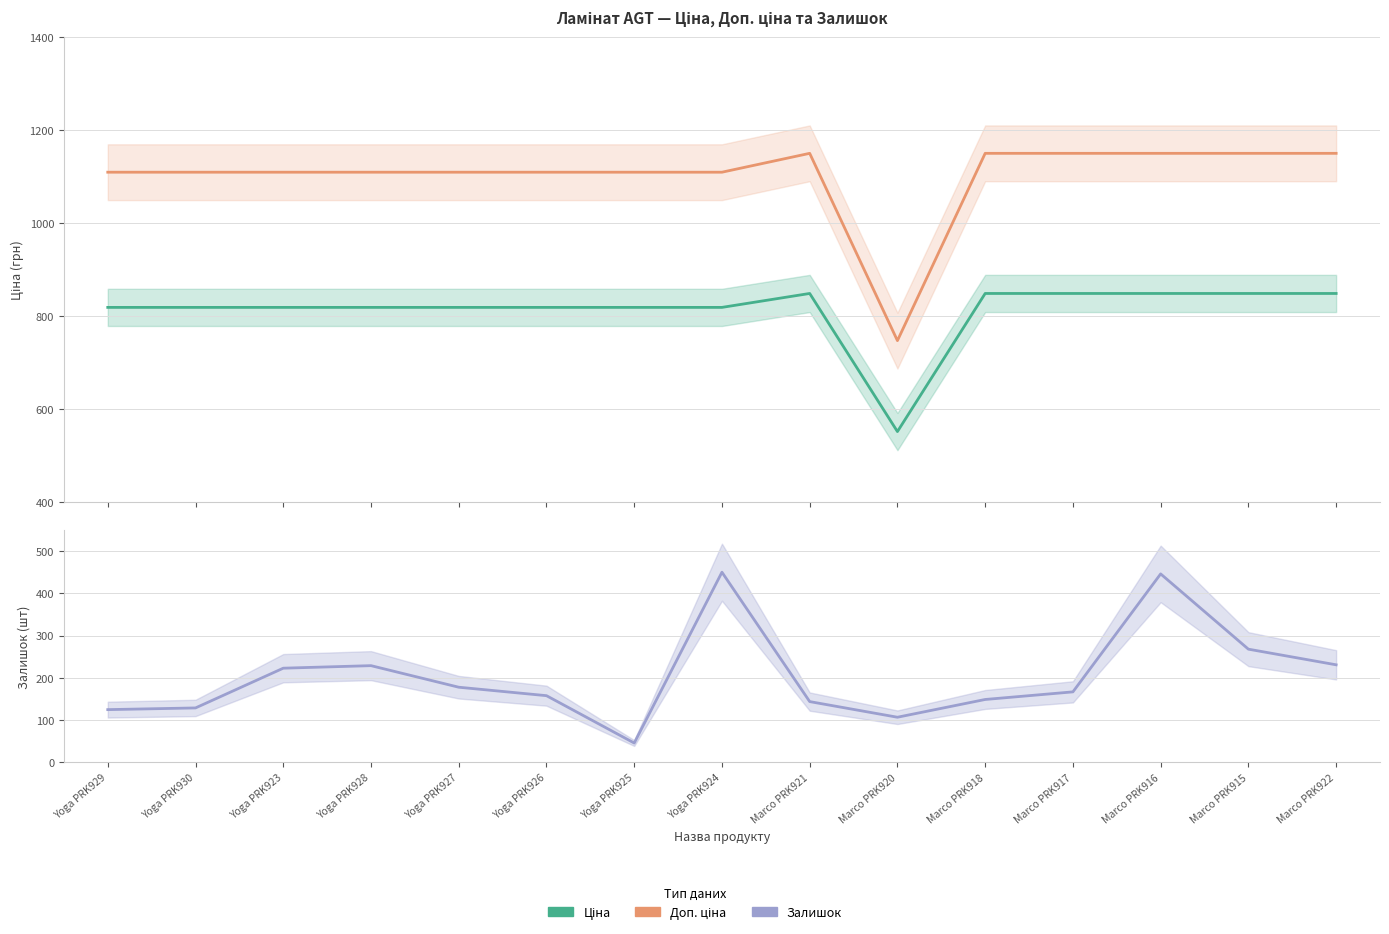

Rank the series by their maximum value, from highest to lowest.

Доп. ціна, Ціна, Залишок